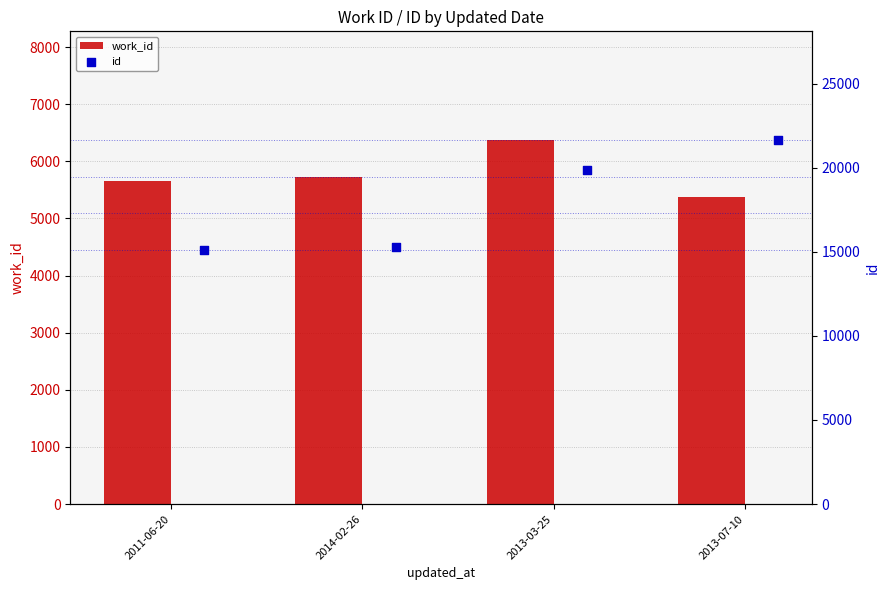

Is the value of work_id at 2013-03-25 greater than the value of id at 2013-03-25?

No